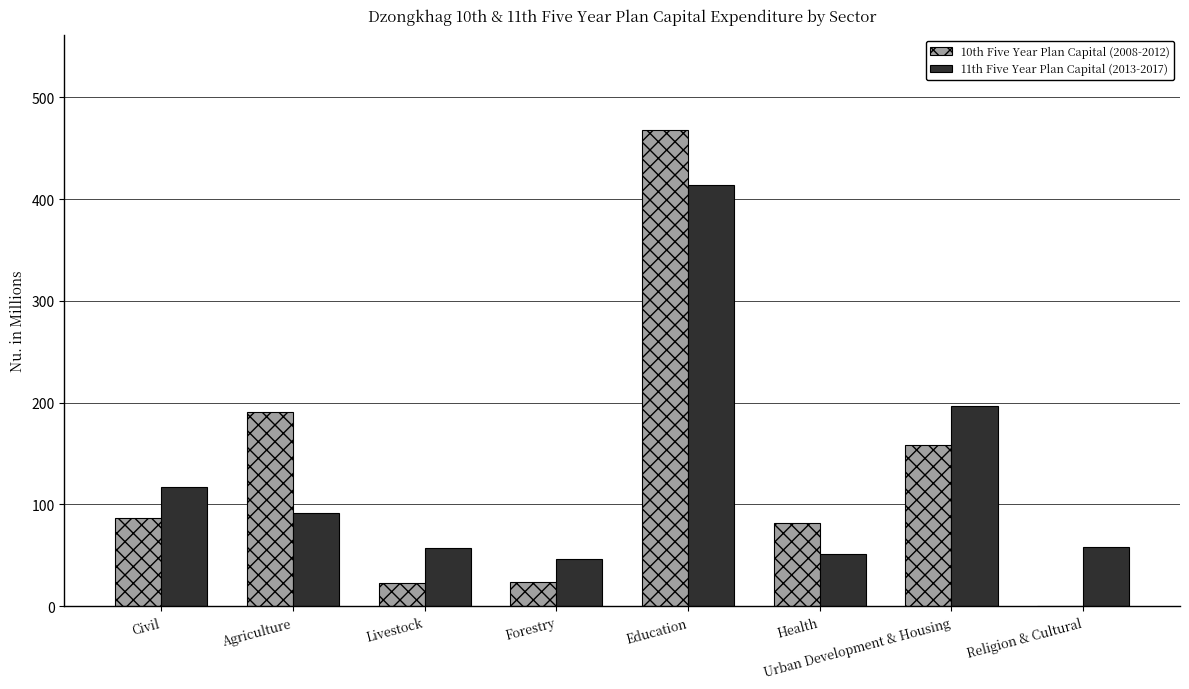

What value does the 10th Five Year Plan Capital (2008-2012) series have at Forestry?

23.7